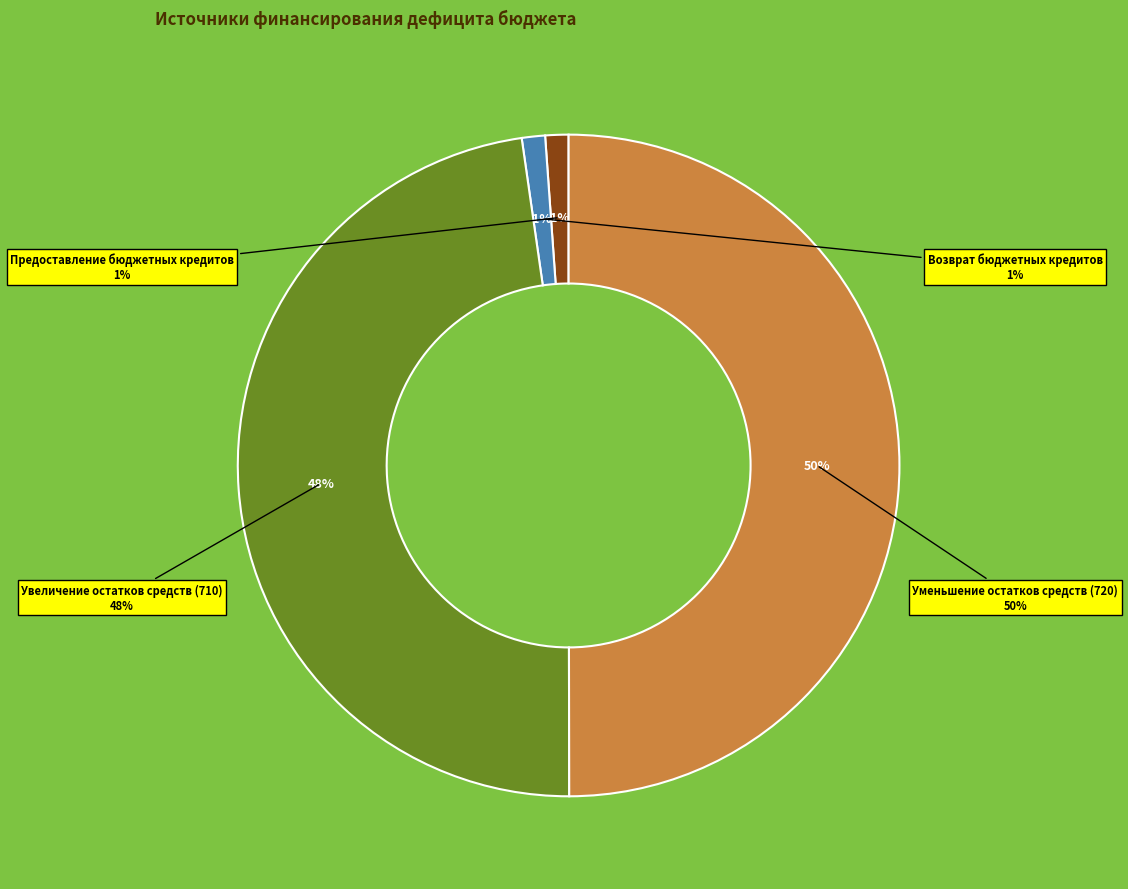

How many slices are in this pie chart?

4